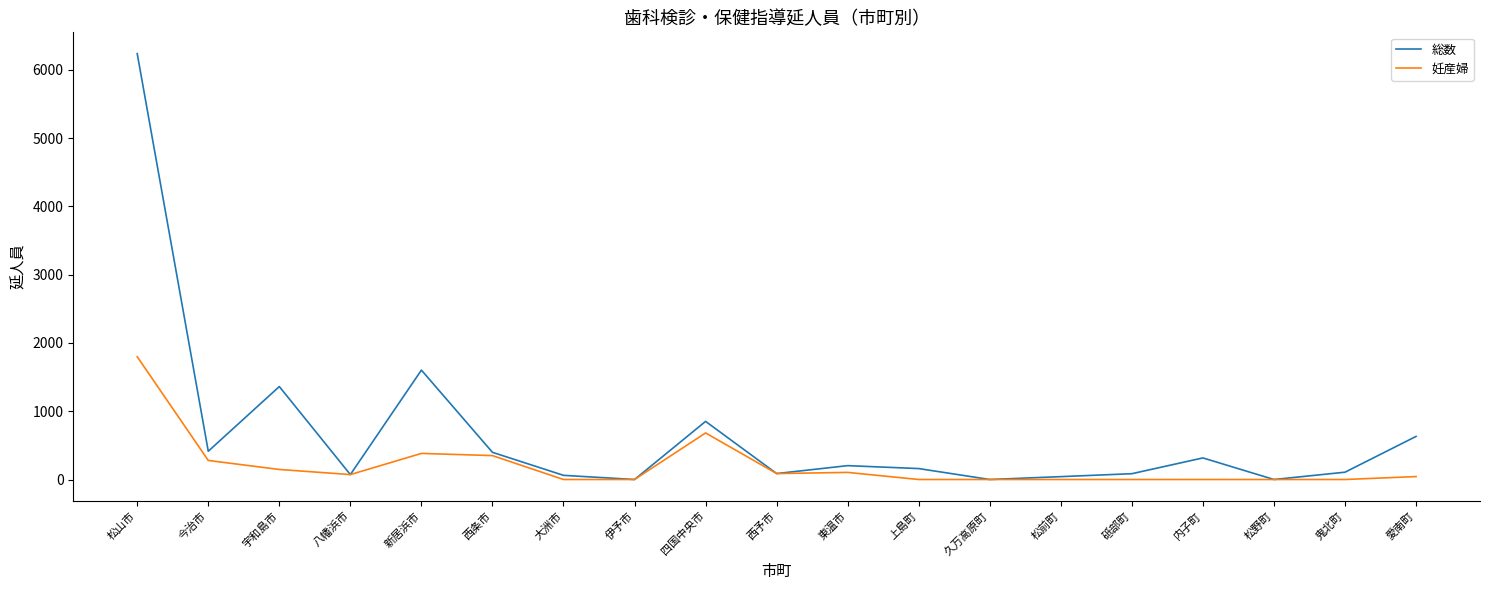

Which series has the largest range (max minus min)?

総数